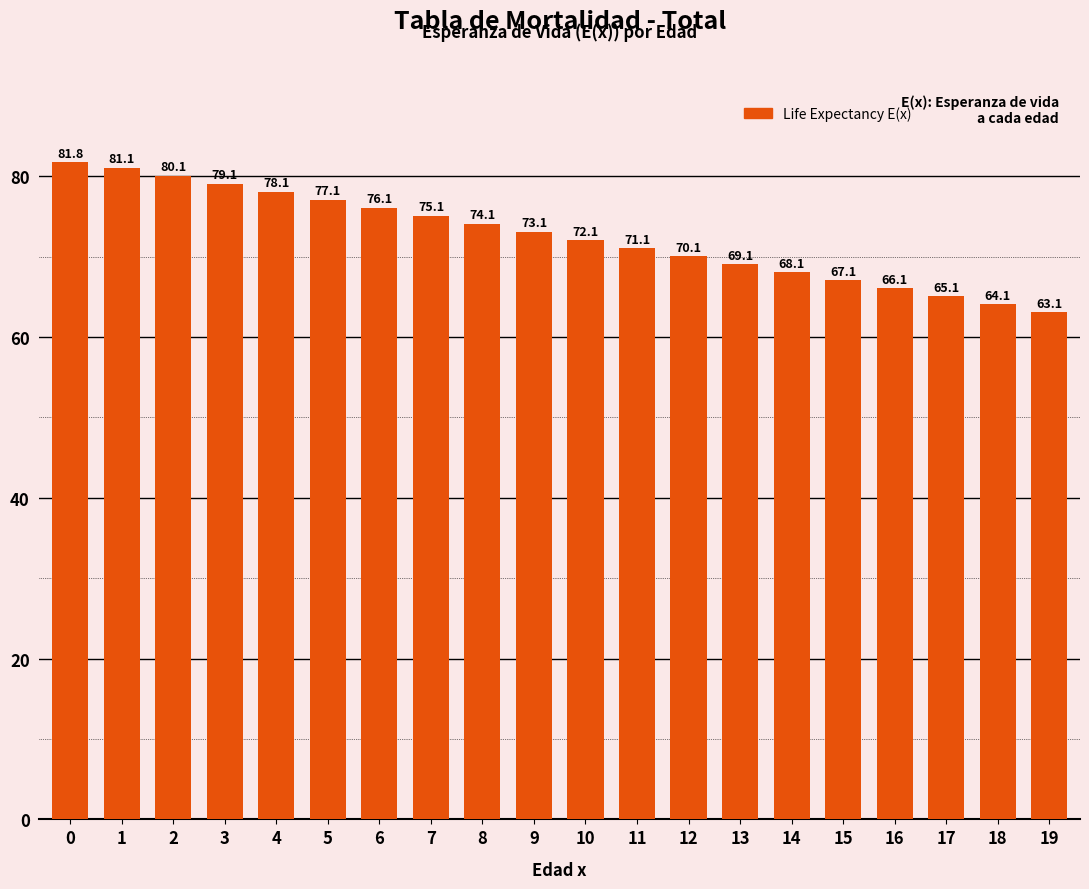

What is the ratio of the value at 4 to the value at 16?

1.2